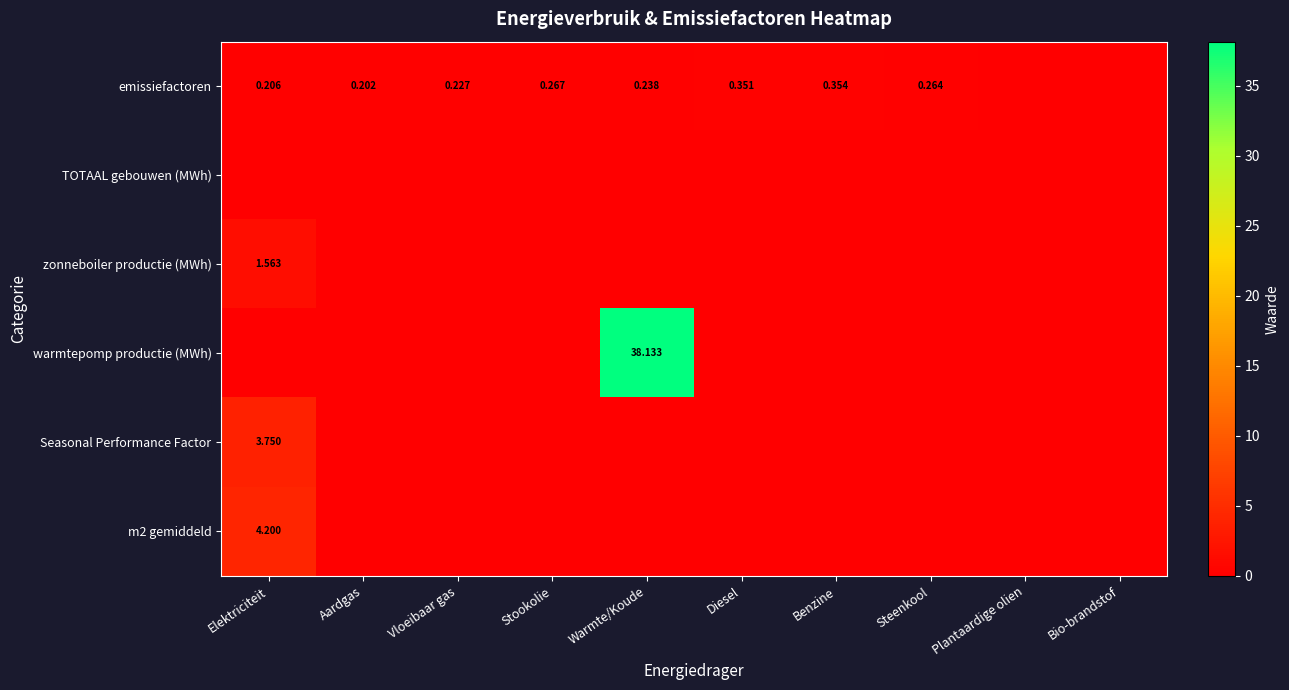

How many zonneboiler productie (MWh) values are between 0 and 1?

9